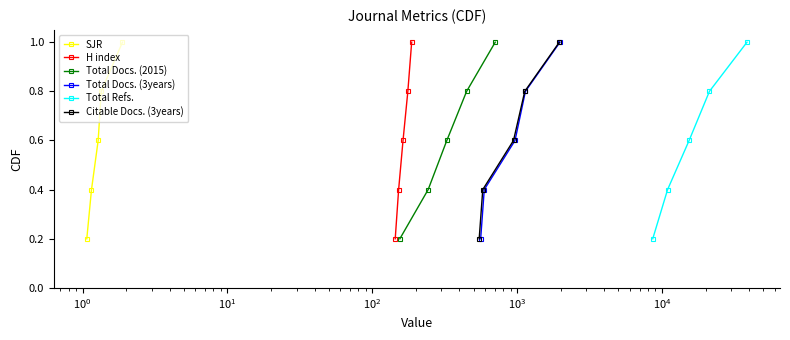

How many Total Docs. (2015) values are between 0 and 1?

5